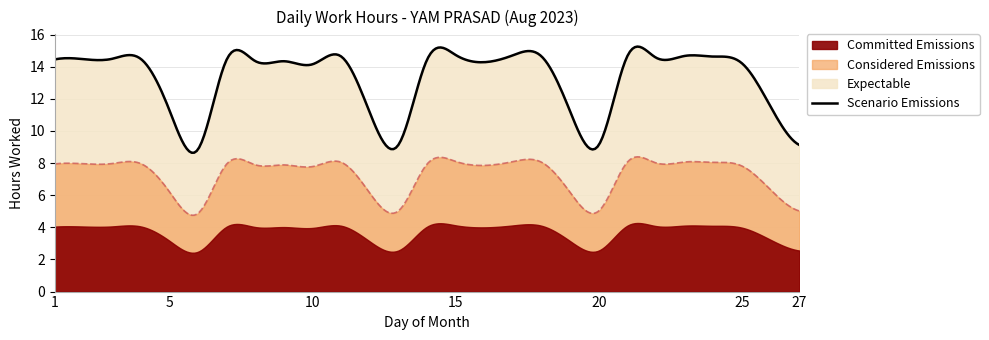

True or false: Break Total and Low cross at least once.

False